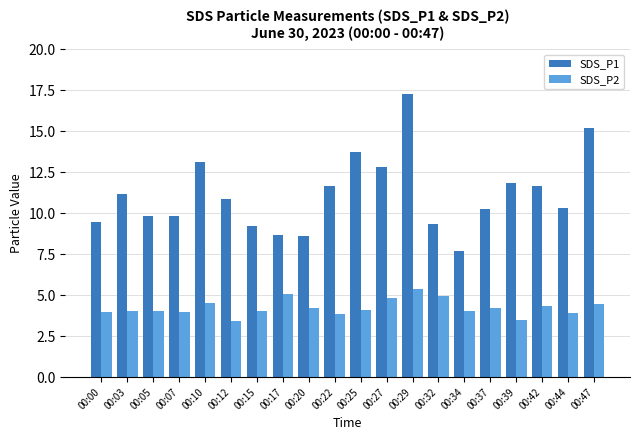

How many data points does each series have?

20